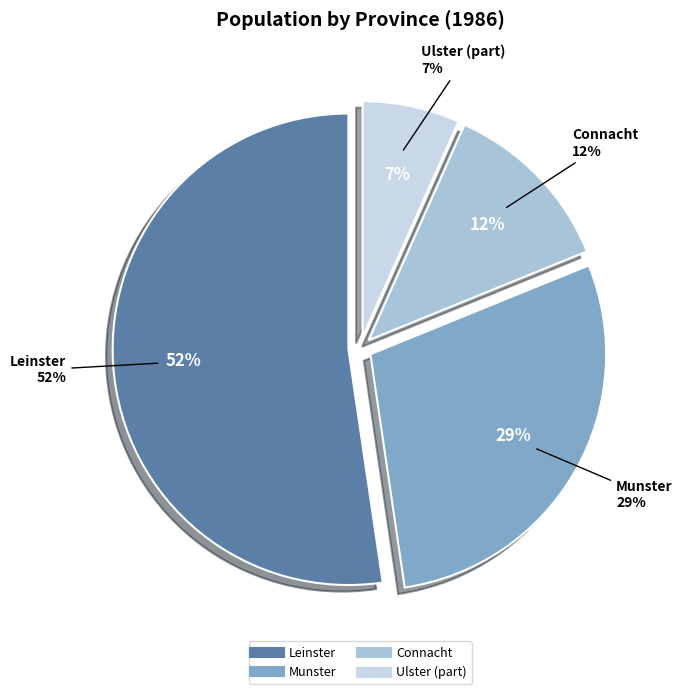

Rank the categories by value from lowest to highest.

Ulster (part), Connacht, Munster, Leinster